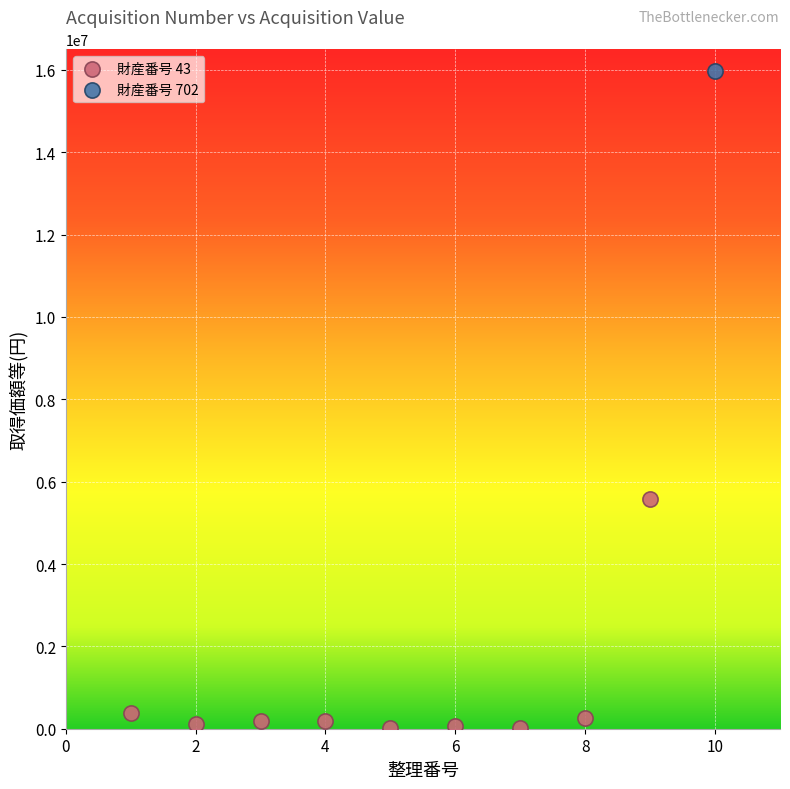

What are all the series names shown in the legend?

財産番号 43, 財産番号 702